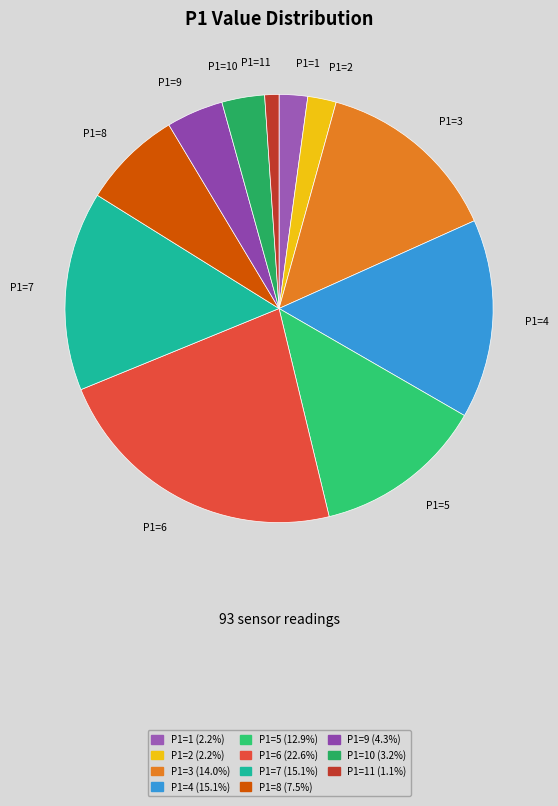

What is the smallest slice in the pie chart?

P1=11